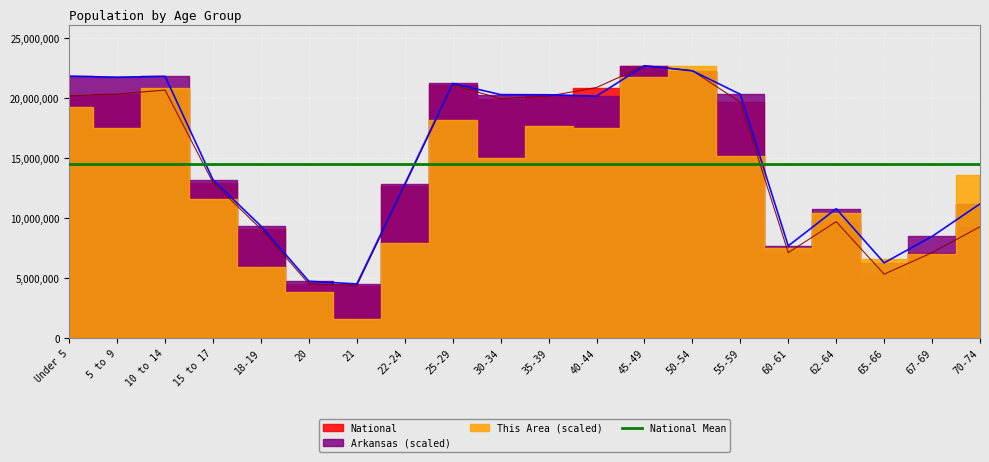

At which category does Arkansas reach its first local valley?

5 to 9